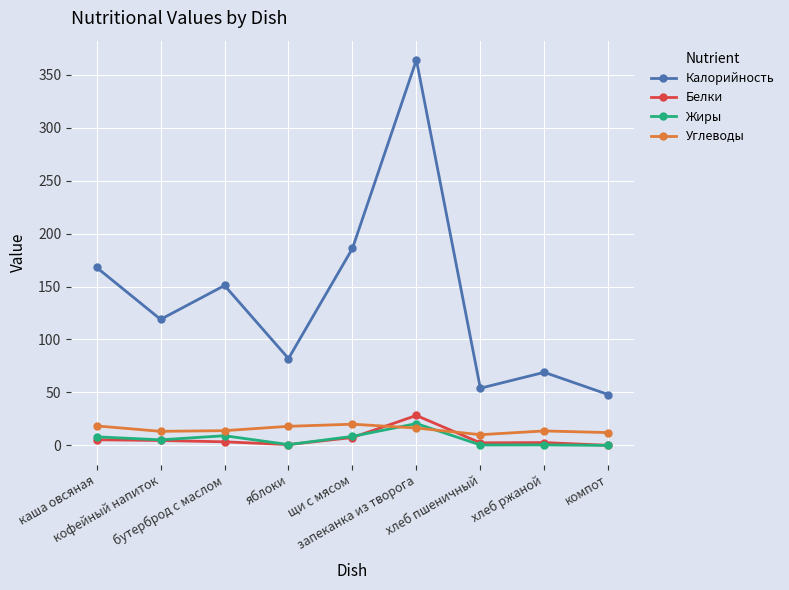

Rank the series at запеканка из творога from lowest to highest value.

Углеводы, Жиры, Белки, Калорийность